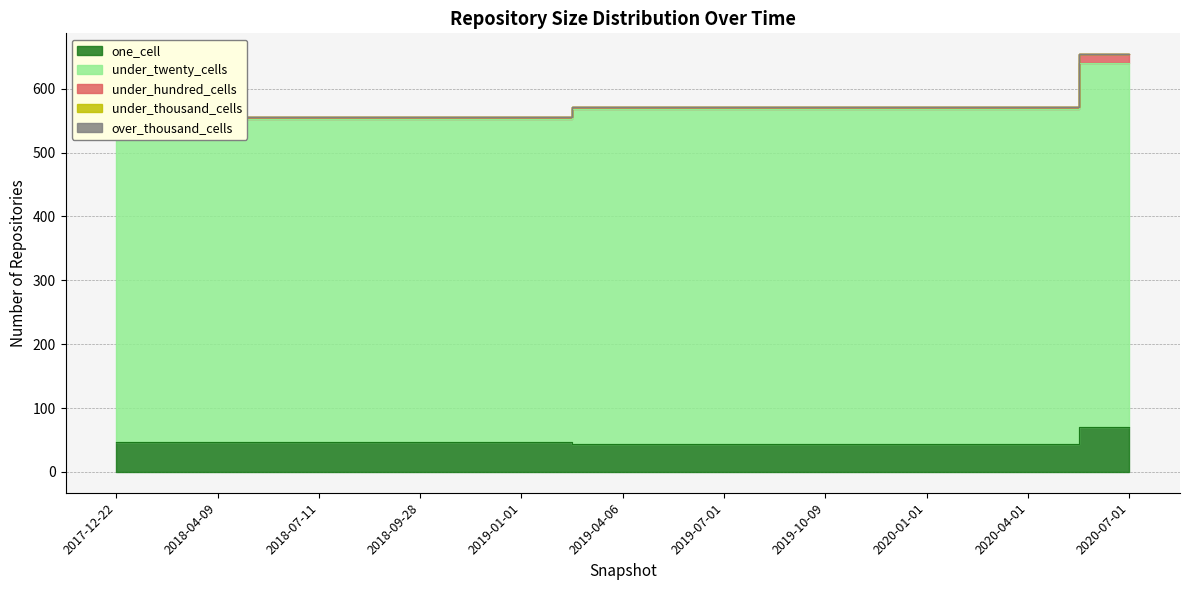

Where is one_cell nearest to the value 56?

2017-12-22